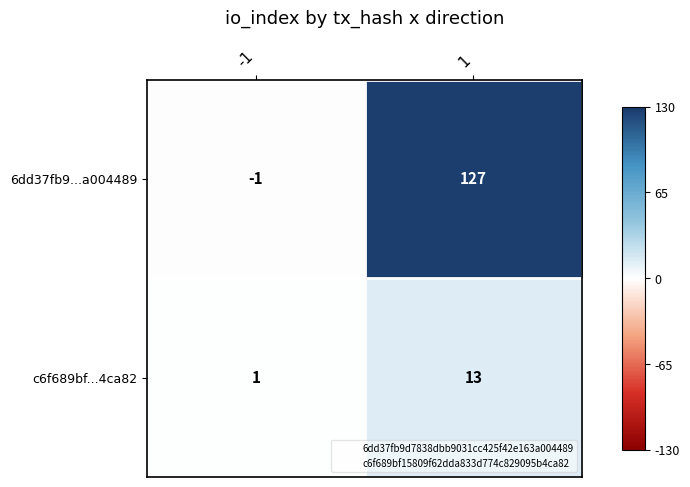

Which series has the largest total across all categories?

6dd37fb9...a004489